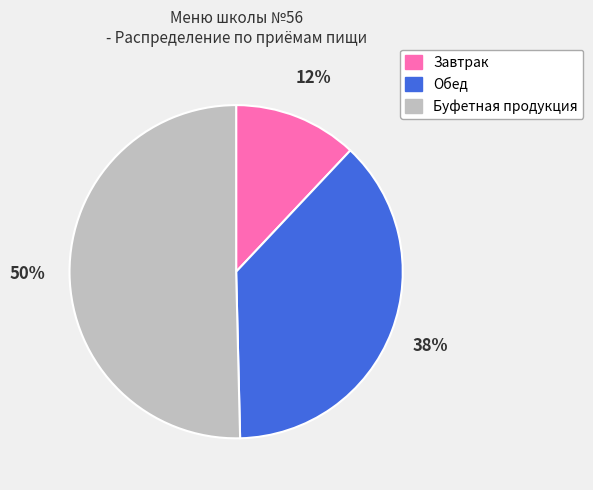

To the nearest percent, what is the difference between the largest and smallest slice percentages?

38%